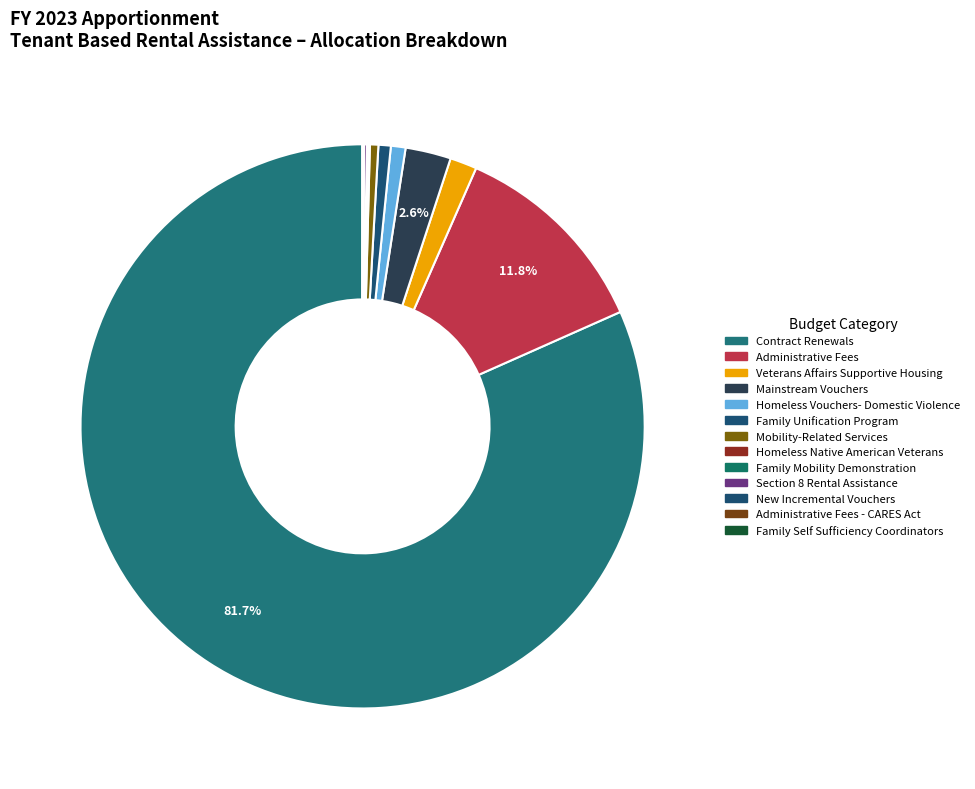

What is the largest slice in the pie chart?

Contract Renewals